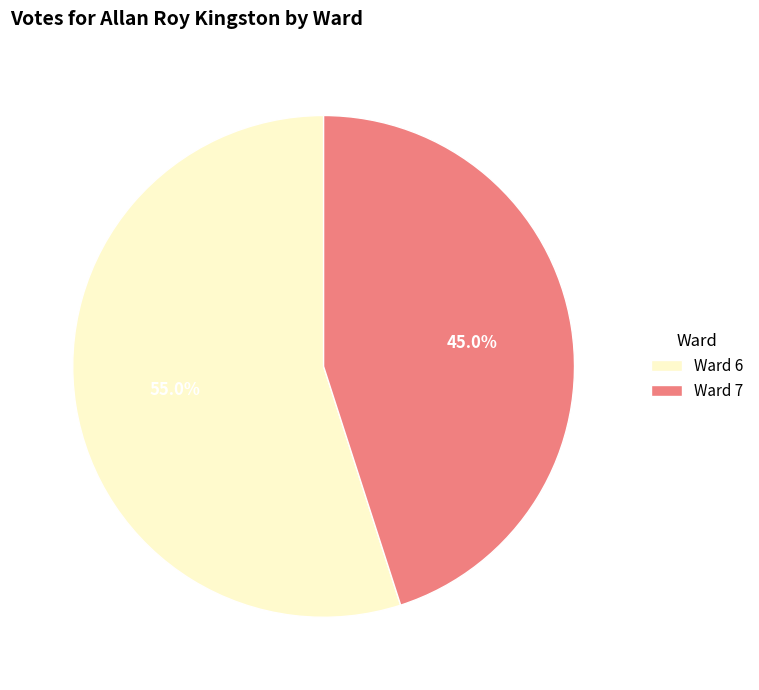

Rank the categories by value from highest to lowest.

Ward 6, Ward 7